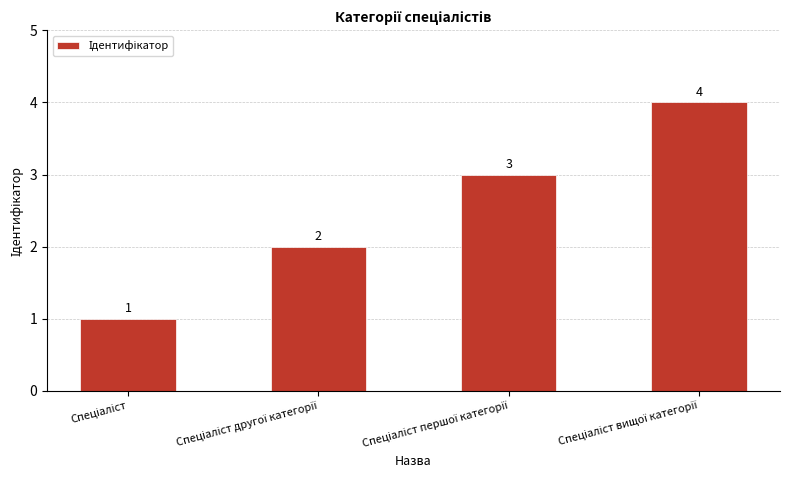

Reading left to right, what are all the values shown in this chart?

1	2	3	4